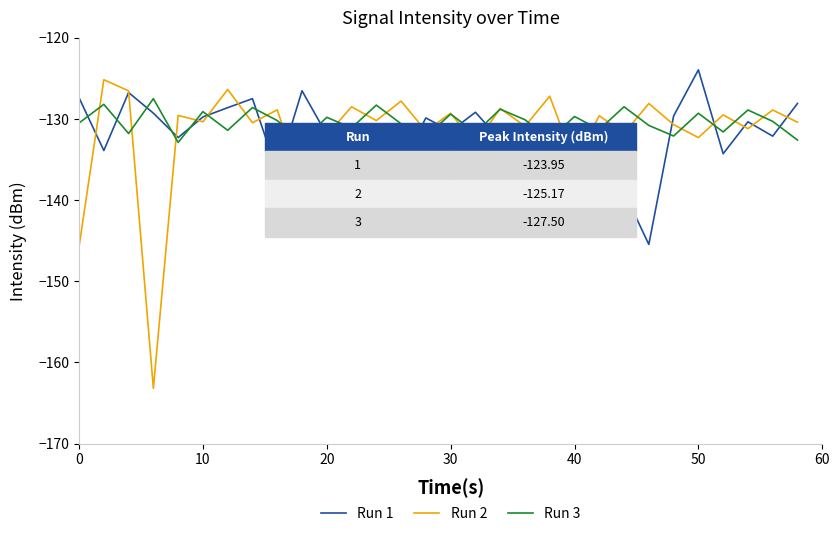

Which series has the largest range (max minus min)?

Run 2